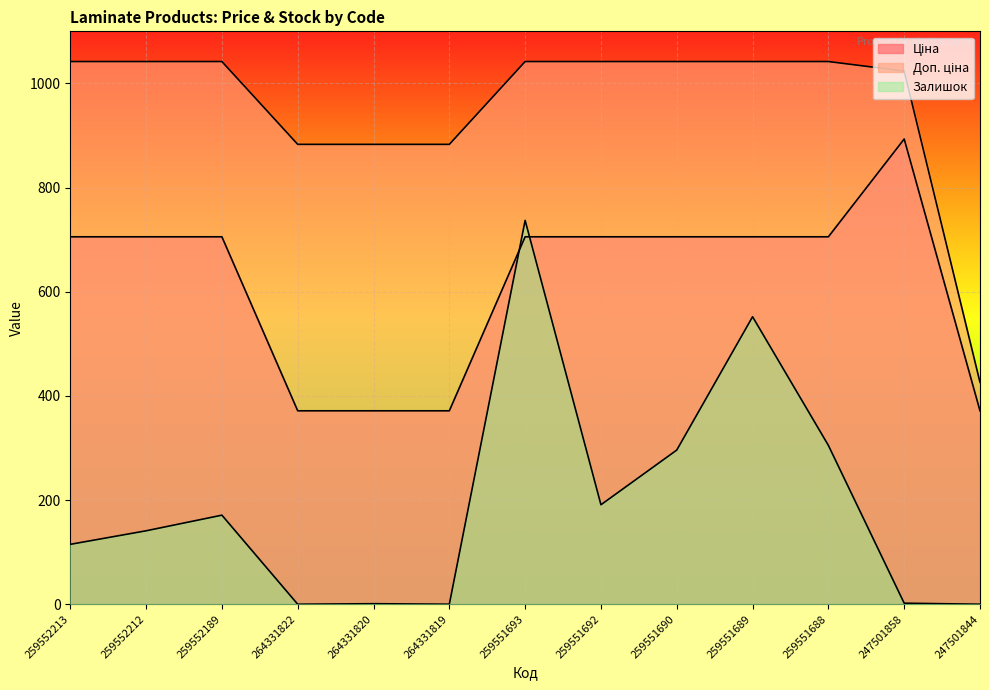

The value of Ціна at 259552189 is 960.9. True or false?

False